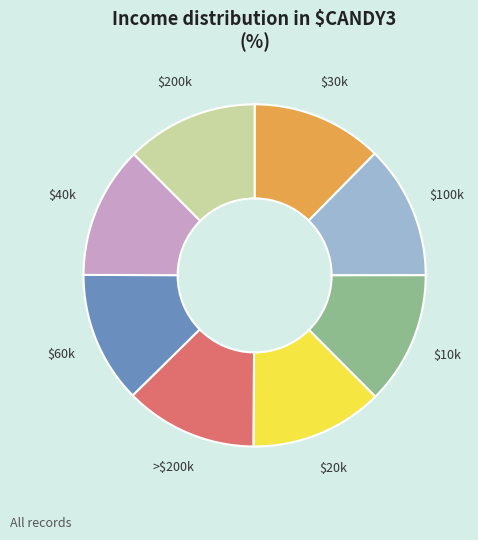

Does $30k represent more than half of the total?

No